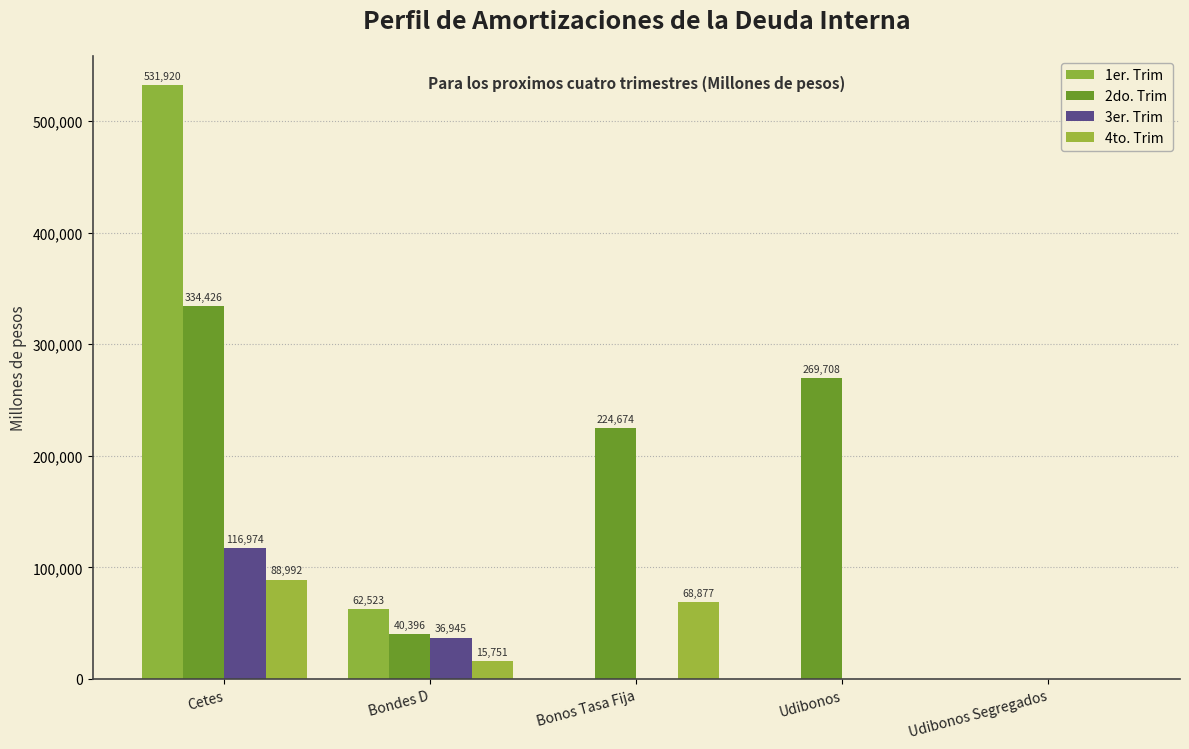

List the labels in order of 3er. Trim value, largest first.

Cetes, Bondes D, Bonos Tasa Fija, Udibonos, Udibonos Segregados